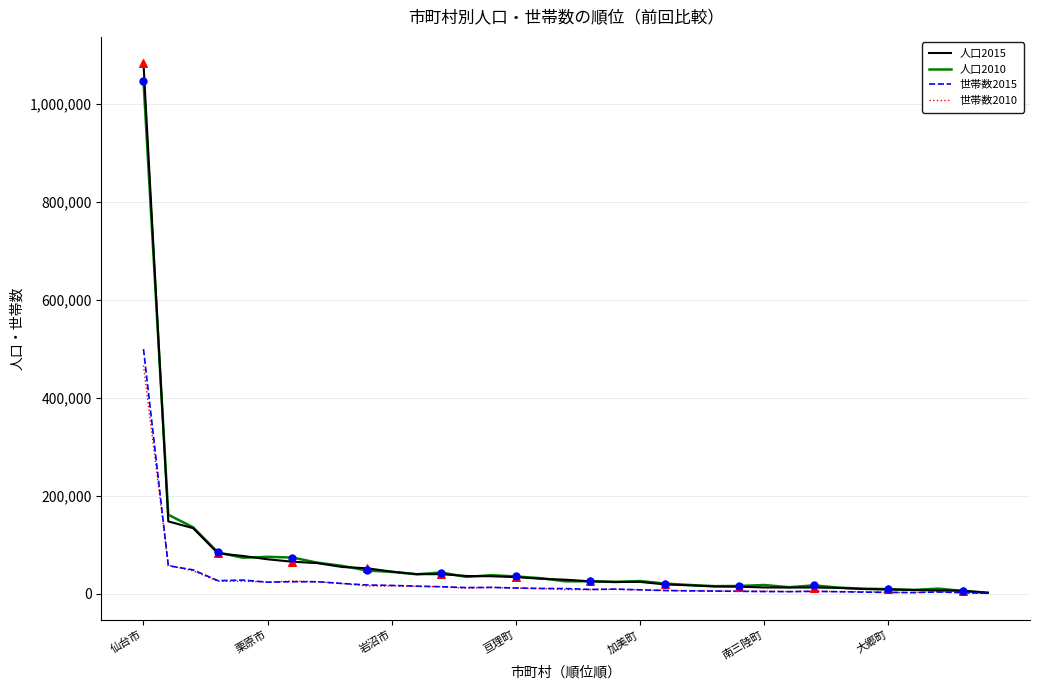

What is the maximum value shown in the chart?

1082185